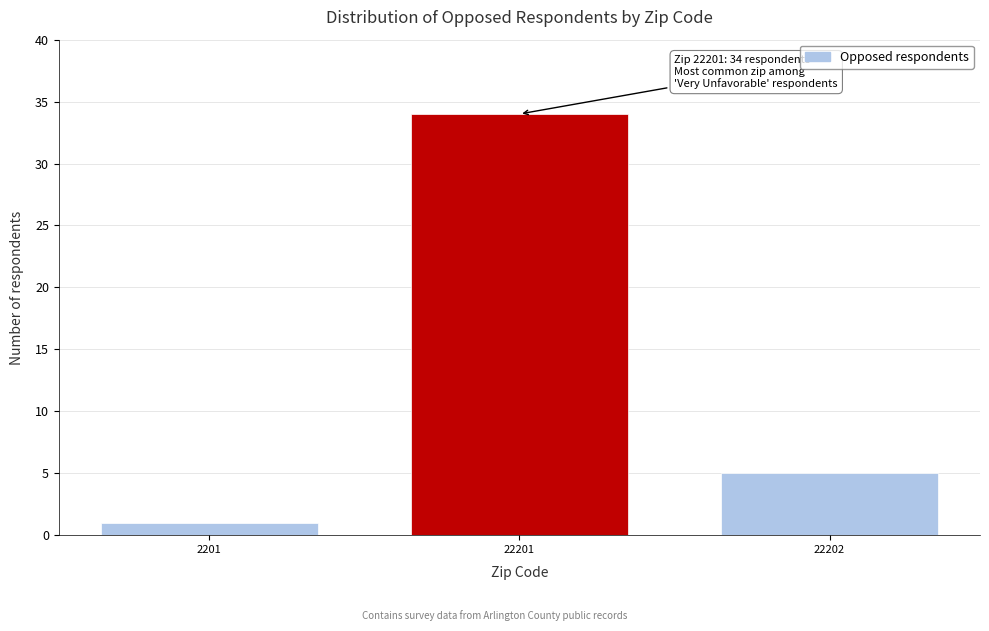

Reading left to right, list all the values displayed in this chart.

1	34	5